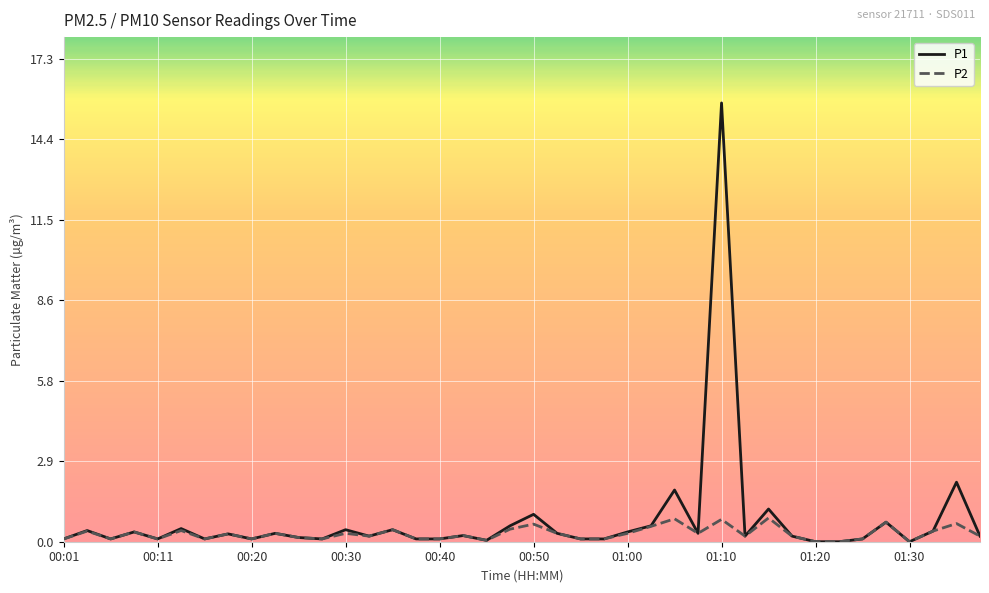

Which series has the widest spread of values?

P1